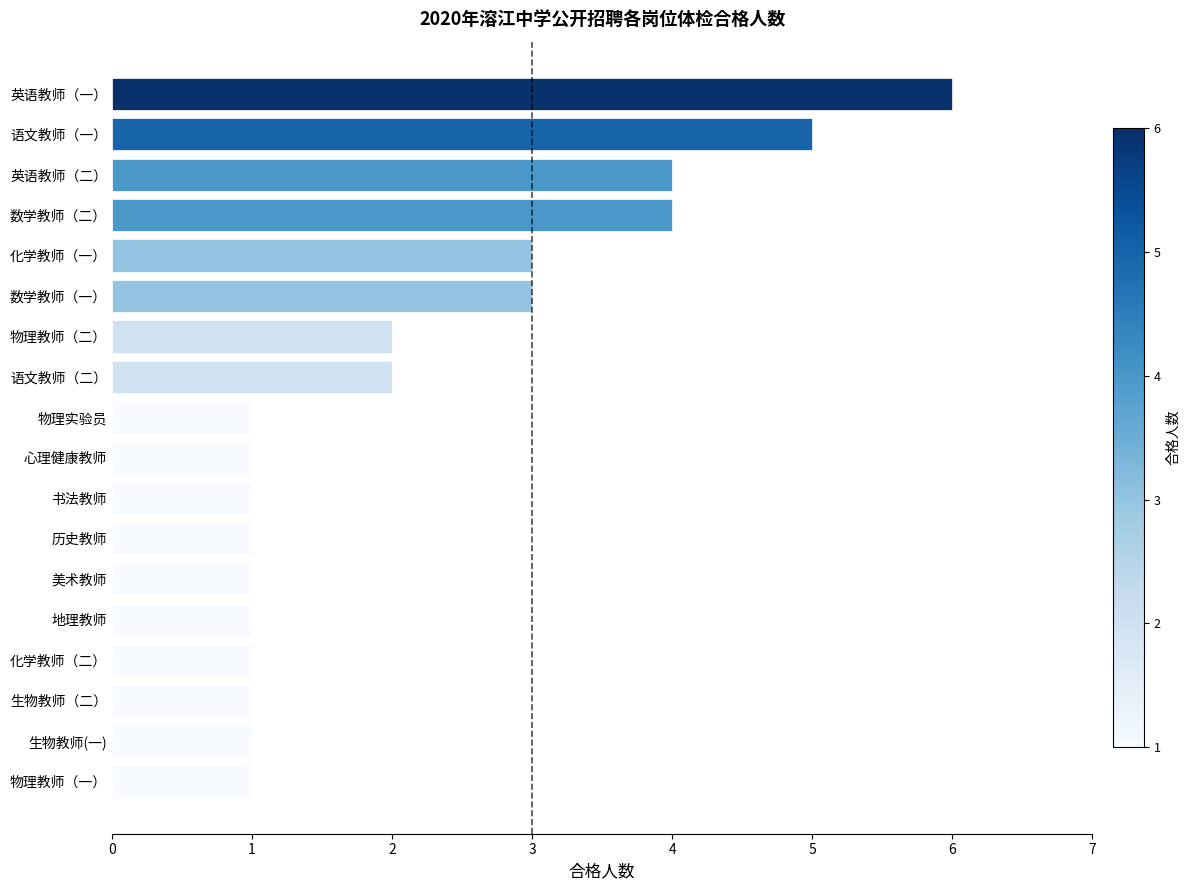

Is it true that the value at 心理健康教师 is 1?

True